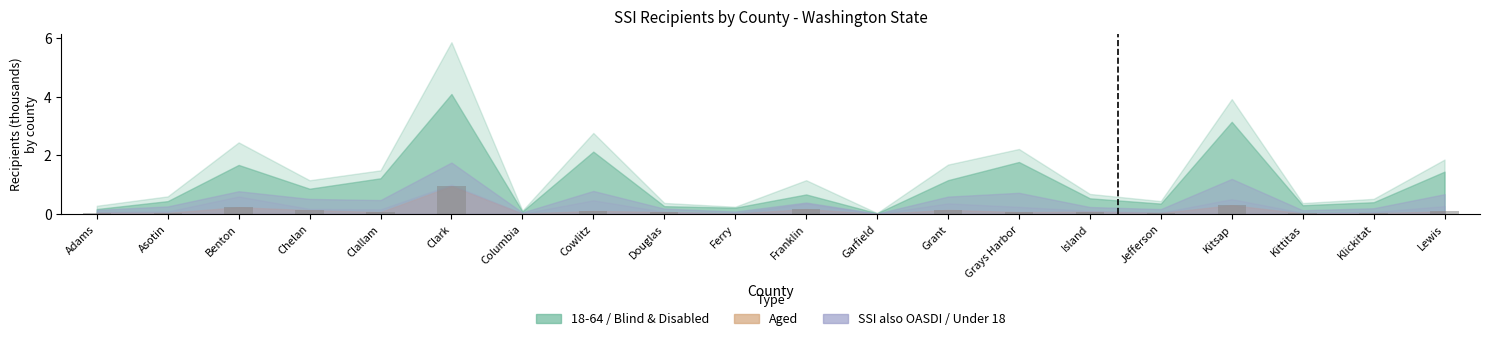

Which label corresponds to the largest value in the chart?

Clark